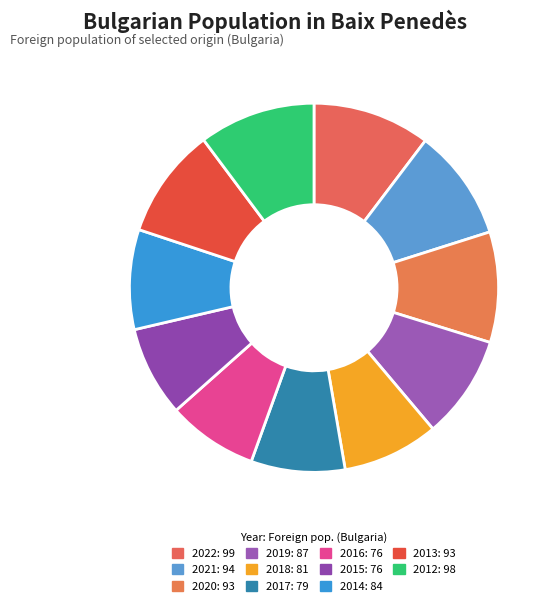

How many segments does this pie chart have?

11